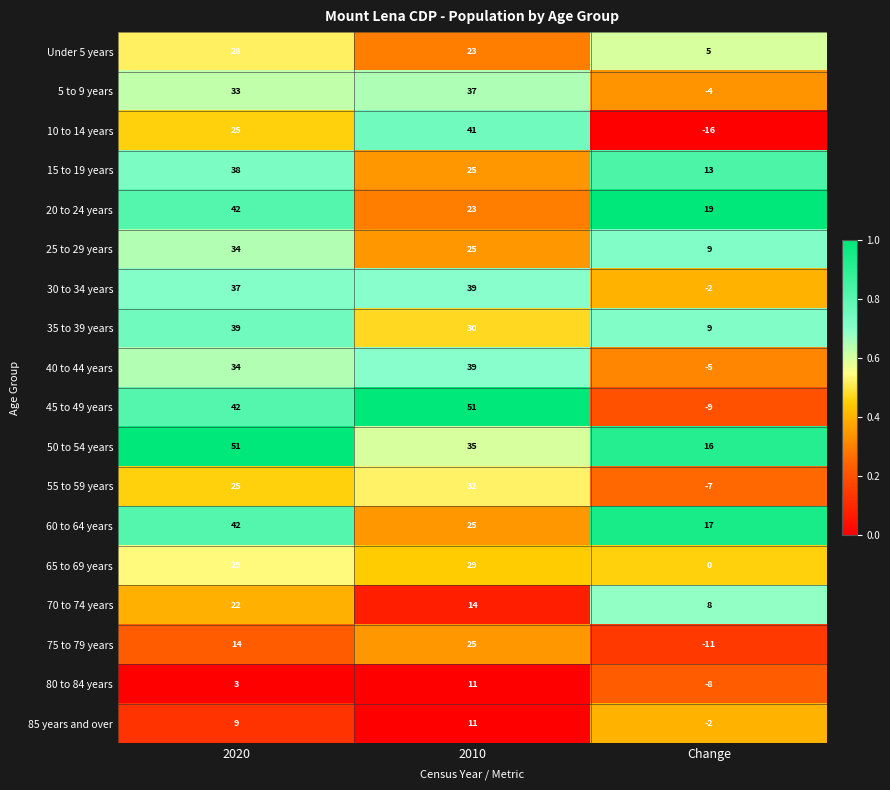

Is it true that 25 to 29 years equals 34 at 2020?

True